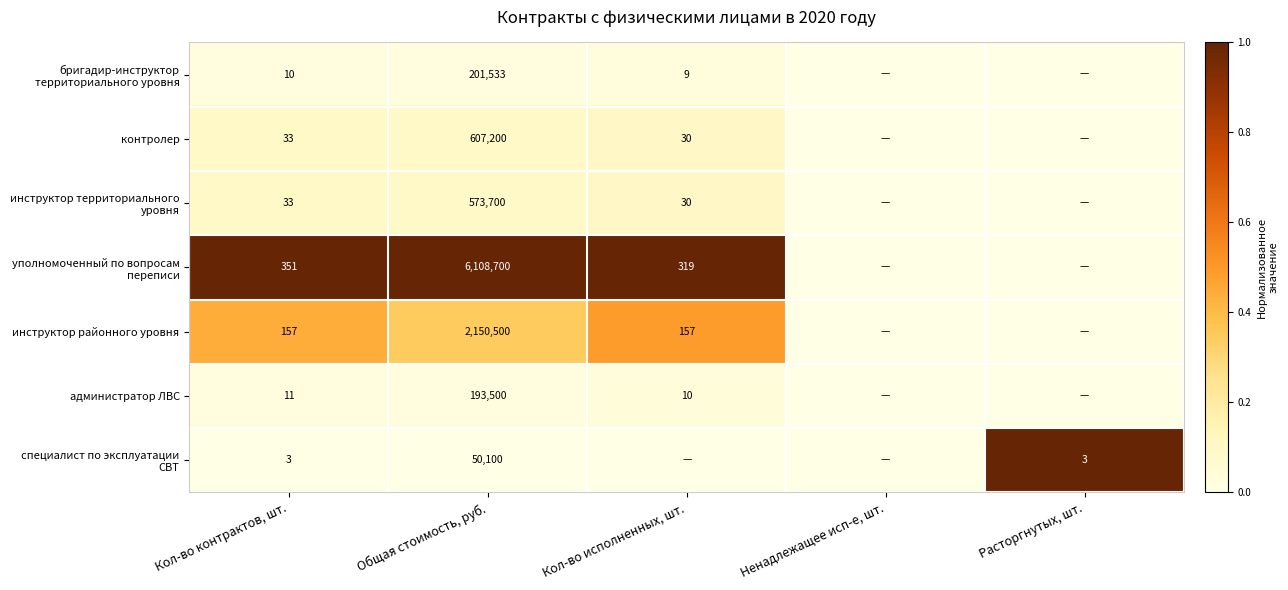

What is the spread (max minus min) of values at Расторгнутых, шт.?

1.0